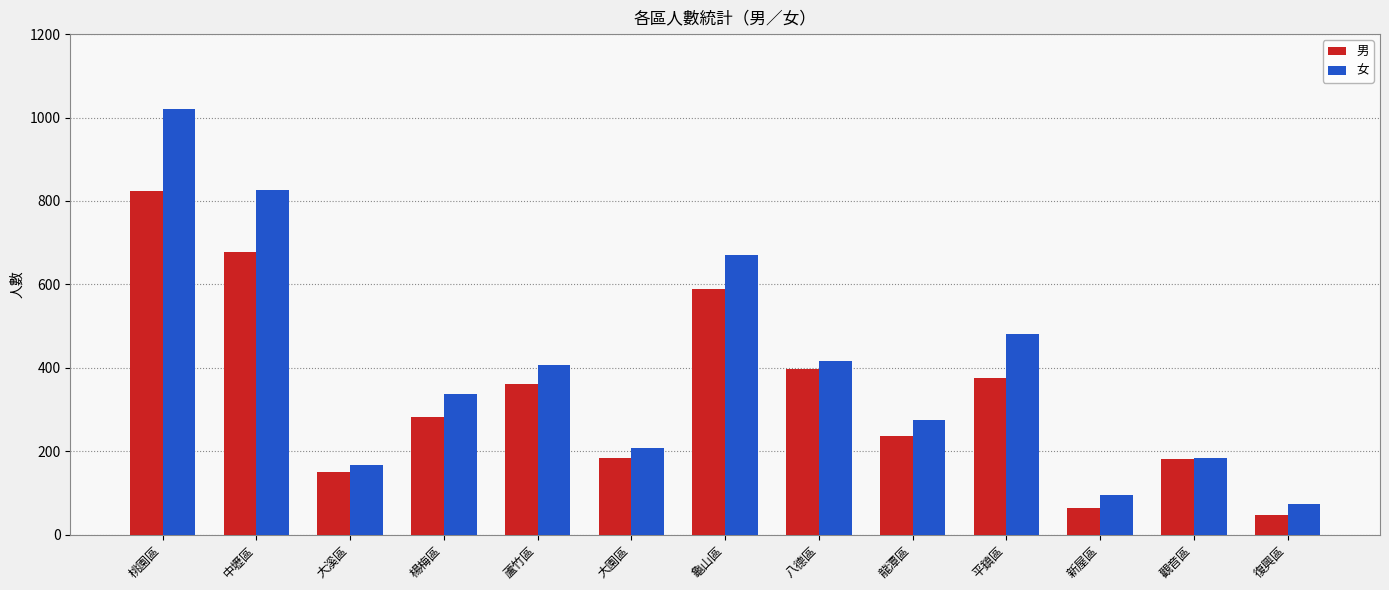

What is the sum of the 男 values at 八德區 and 桃園區?

1222